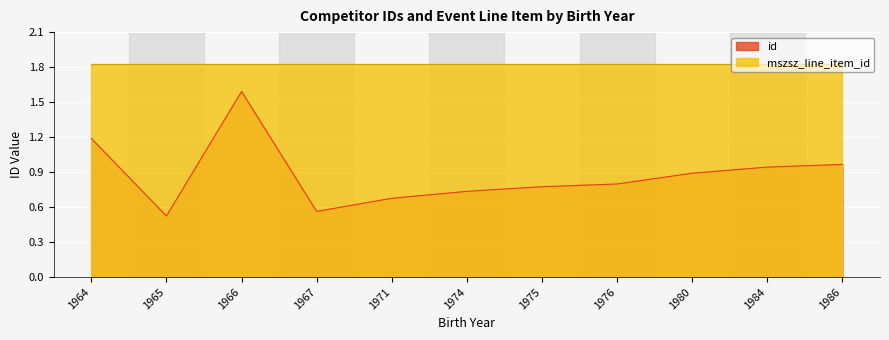

At which label is the value closest to 1?

1986